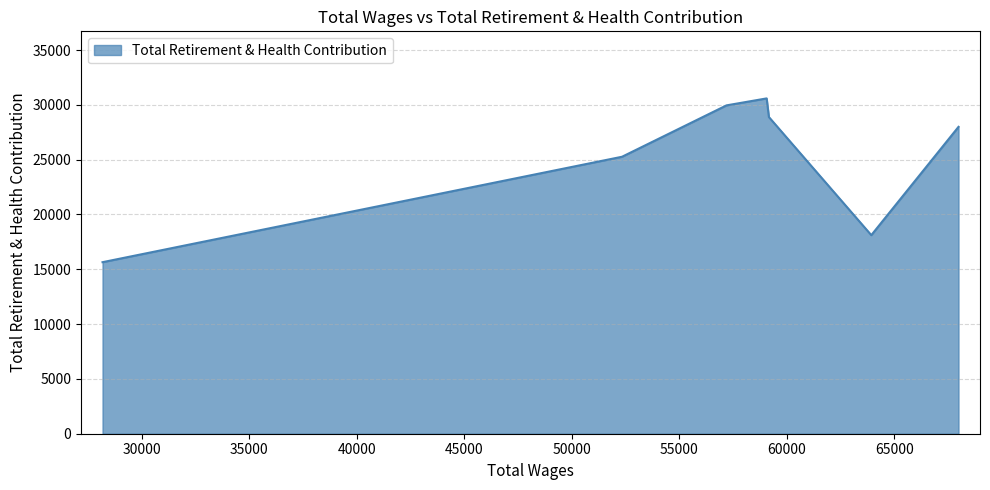

What is the sum of all values?

176446